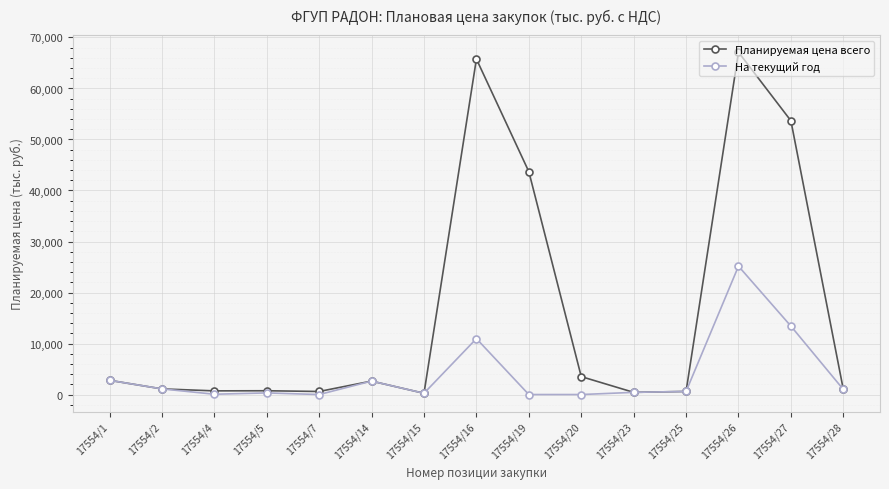

What is the highest value of the Планируемая цена всего series?

67110.0